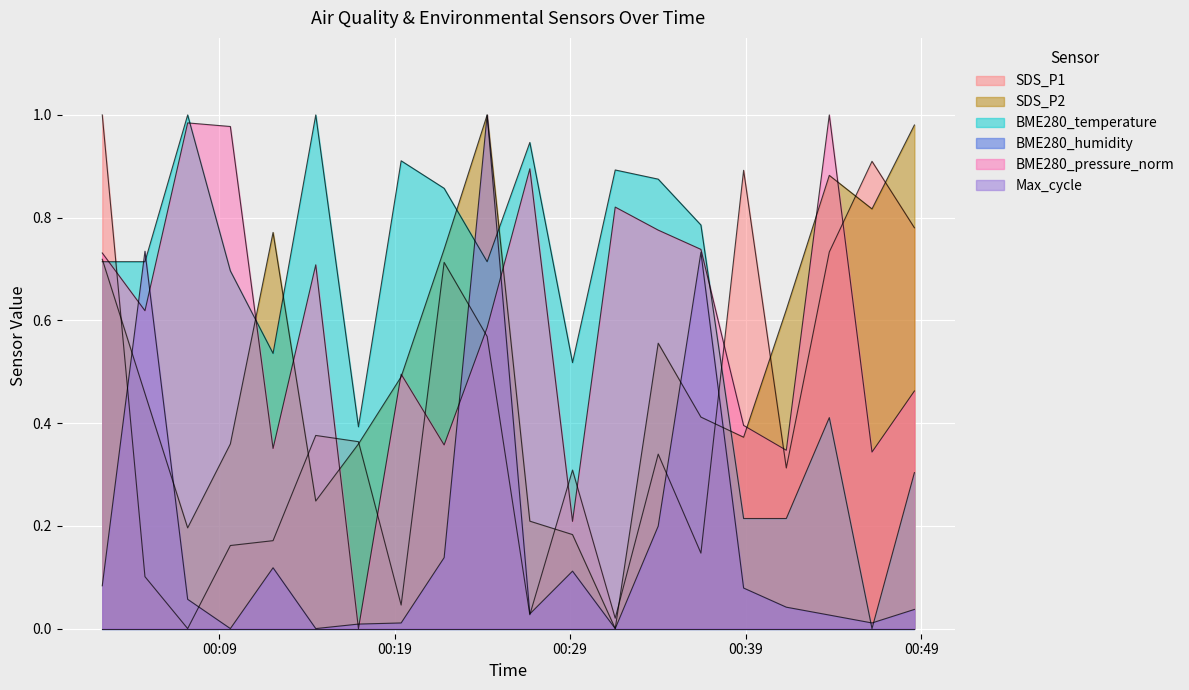

True or false: BME280_temperature and SDS_P1 intersect in this chart.

True